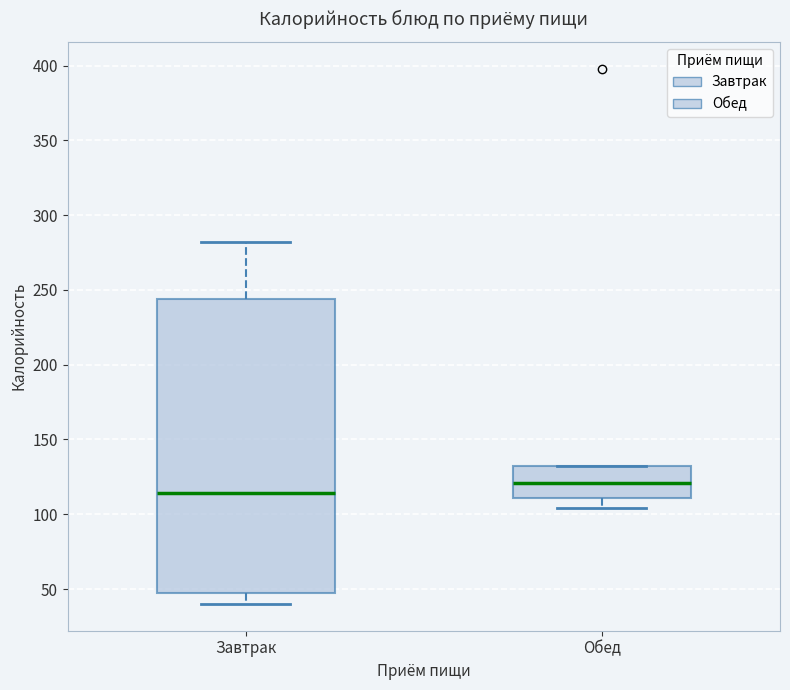

Which box has the highest median line?

Обед